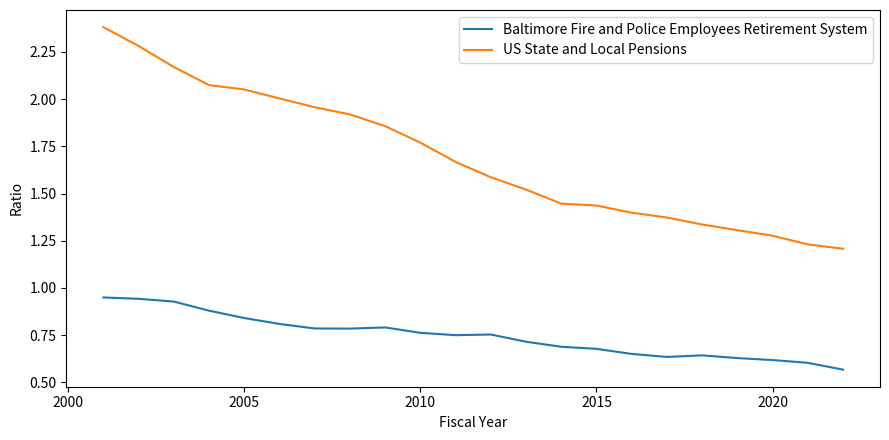

What are all the series names shown in the legend?

Baltimore Fire and Police Employees Retirement System, US State and Local Pensions